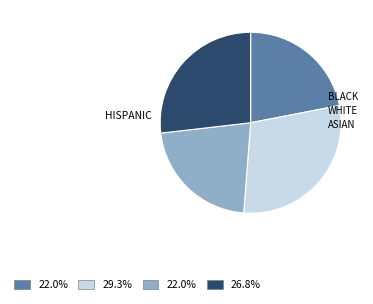

Does any single category account for the majority?

No